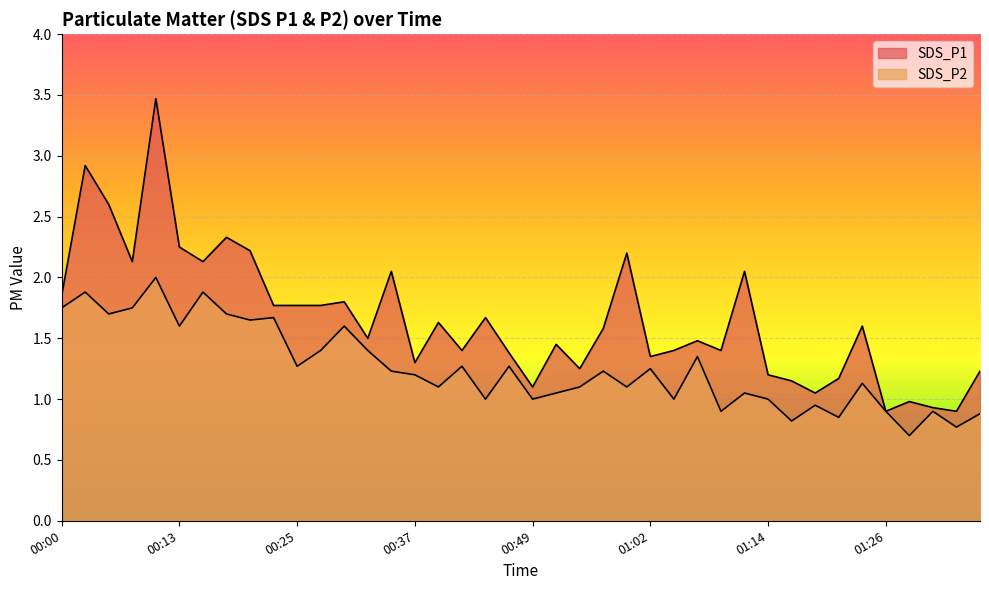

What are all the series names shown in the legend?

SDS_P1, SDS_P2